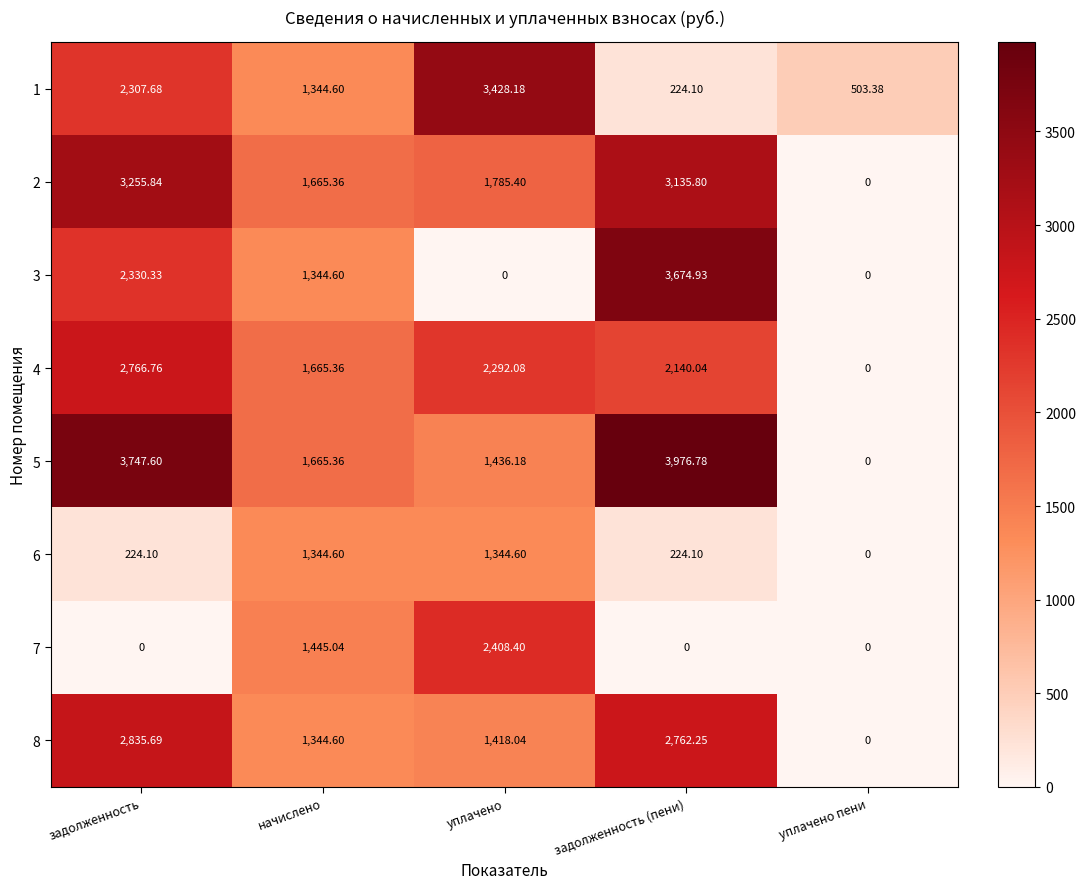

Which category has the highest value across all series?

задолженность (пени)